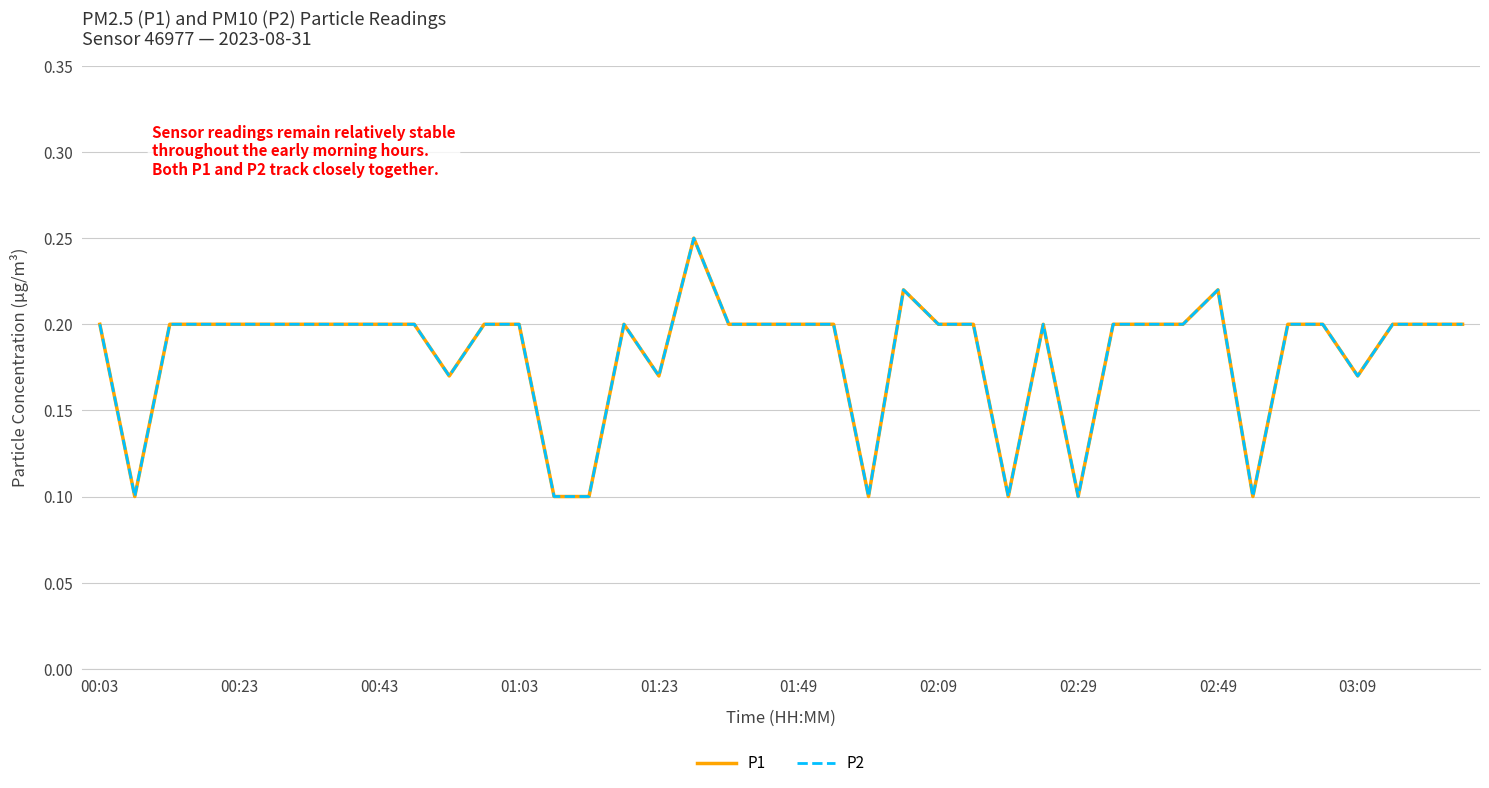

In P2, how many points are lower than both neighbors (excluding endpoints)?

8